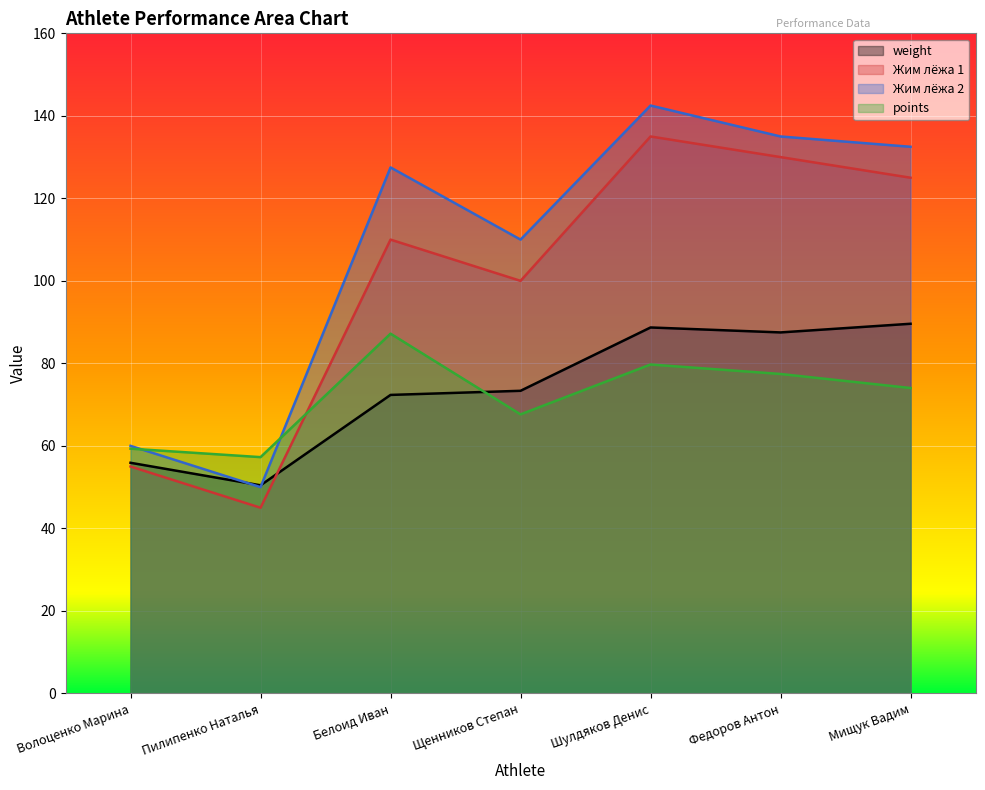

How many intersections are there between Жим лёжа 1 and weight?

1